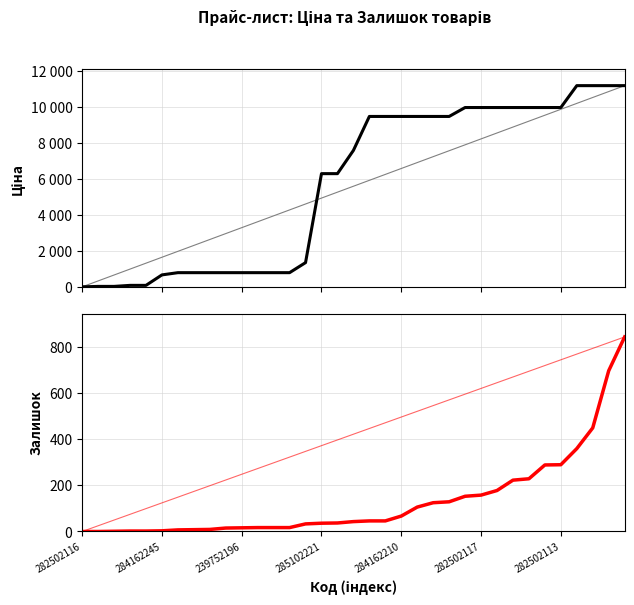

Reading left to right, what are all the values shown in this chart?

Ціна: 32.0	57.0	57.0	114.1	114.1	694.3	818.5	818.5	818.5	818.5	818.5	818.5	818.5	818.5	1375.4	6308.8	6308.8	7596.5	9480.1	9480.1	9480.1	9480.1	9480.1	9480.1	9975.0	9975.0	9975.0	9975.0	9975.0	9975.0	9975.0	11188.2	11188.2	11188.2	11188.2
Залишок: 0.0	0.0	1.0	2.0	2.0	3.0	7.0	8.0	9.0	15.0	16.0	17.0	17.0	17.0	33.0	36.0	37.0	43.0	46.0	46.0	67.0	106.0	125.0	129.0	153.0	158.0	178.0	223.0	229.0	289.0	290.0	360.0	450.0	698.0	845.0